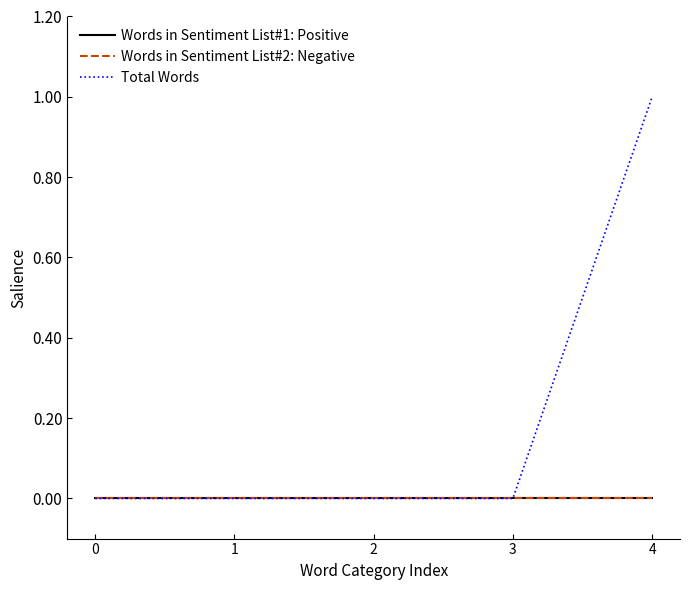

Is the value of Words in Sentiment List#2: Negative at 4 greater than the value of Words in Sentiment List#1: Positive at 3?

No